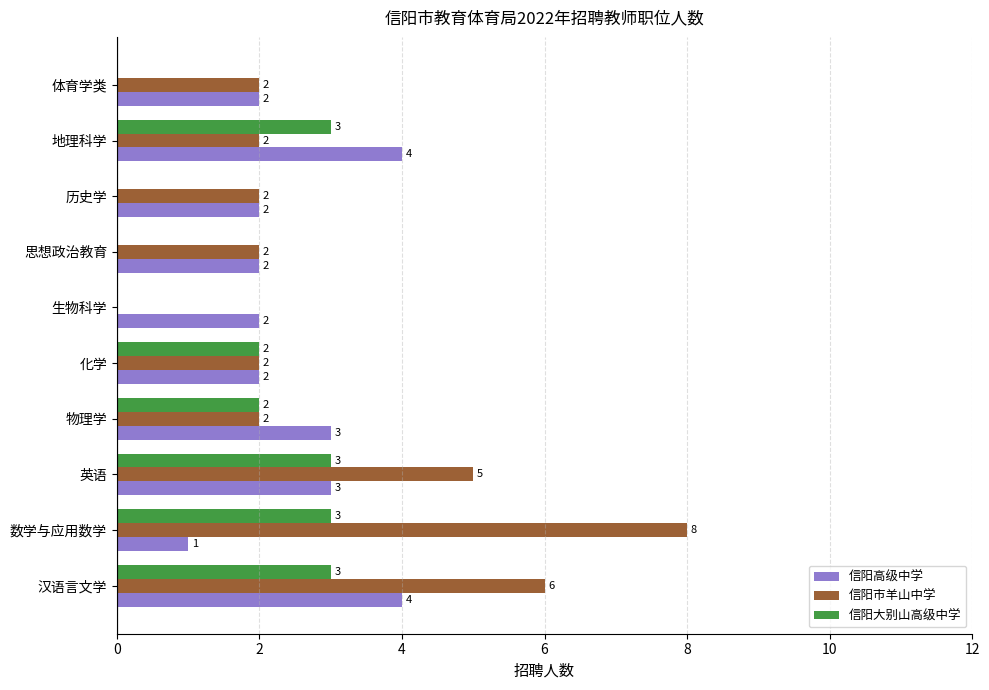

Which series changed the most between 生物科学 and 历史学?

信阳市羊山中学